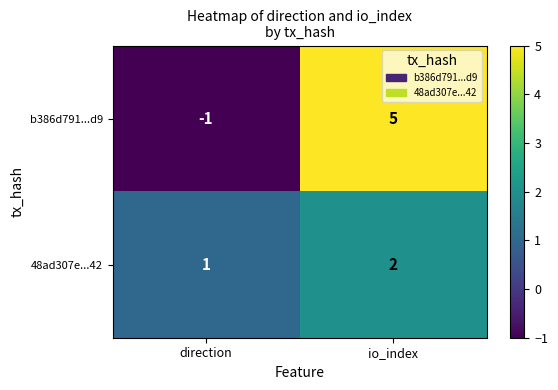

Reading left to right, transcribe all the data shown in this chart.

b386d791...d9: direction=-1	io_index=5
48ad307e...42: direction=1	io_index=2